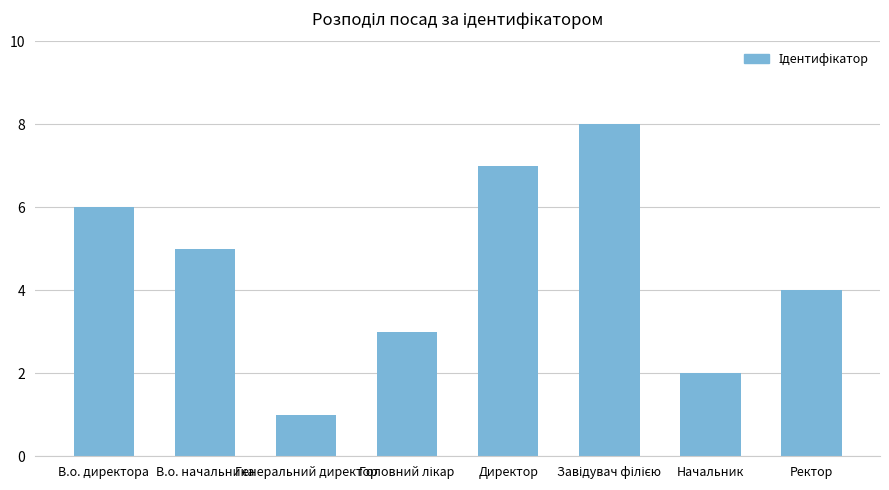

What is the change in value from В.о. директора to Директор?

+1